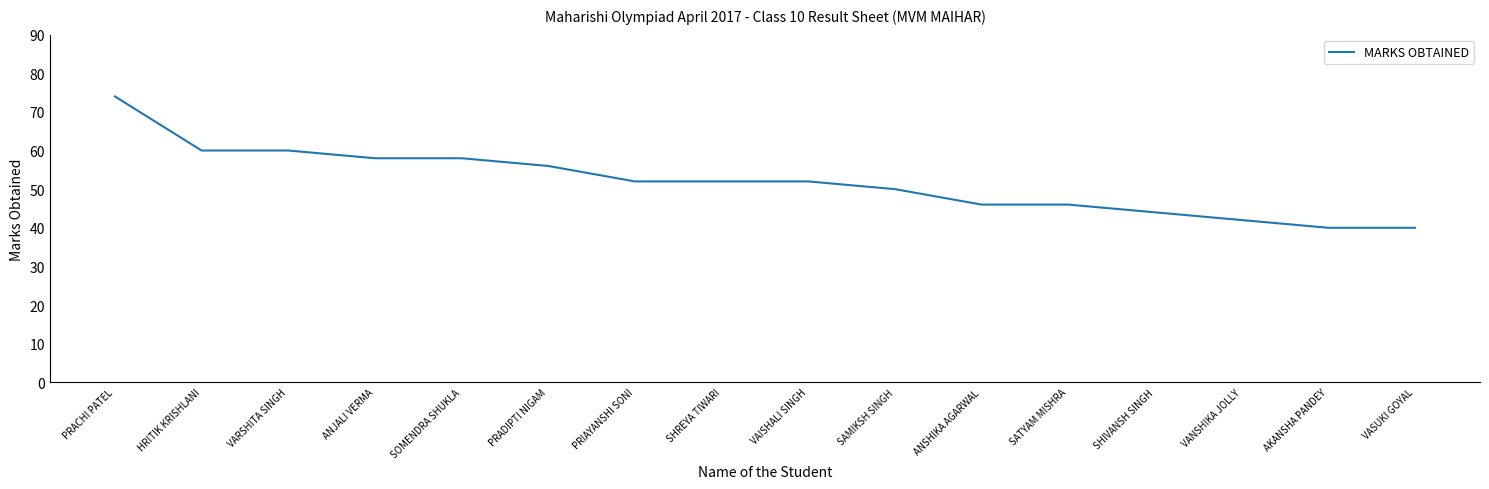

What is the change in value from PRIAYANSHI SONI to AKANSHA PANDEY?

-12